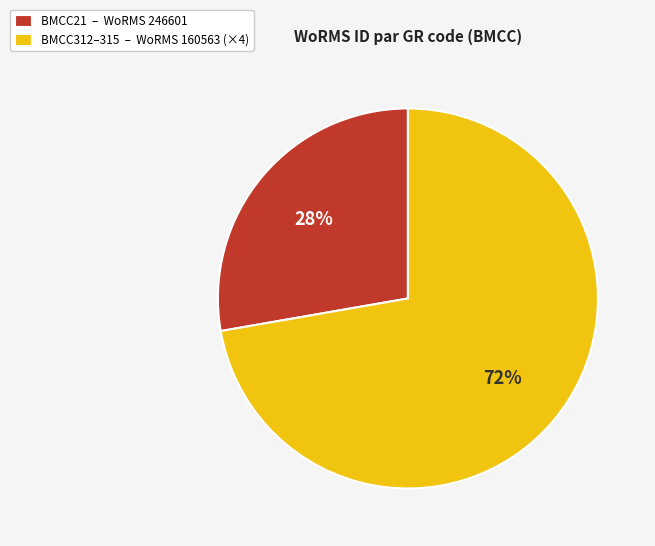

Is there a majority slice in this chart?

Yes